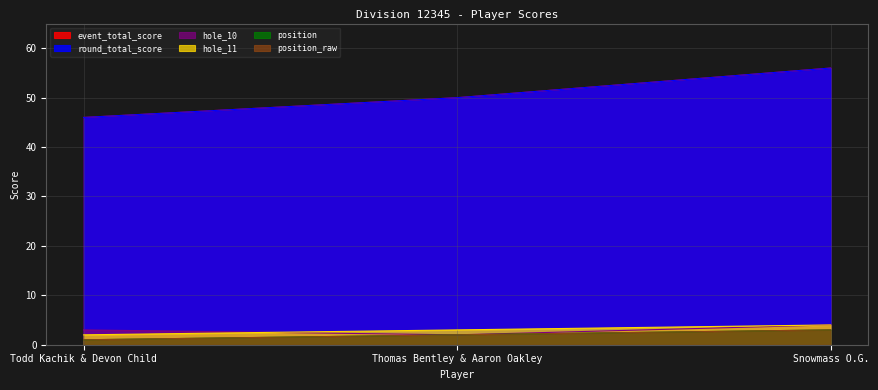

At which label is hole_10 closest to 3?

Todd Kachik & Devon Child